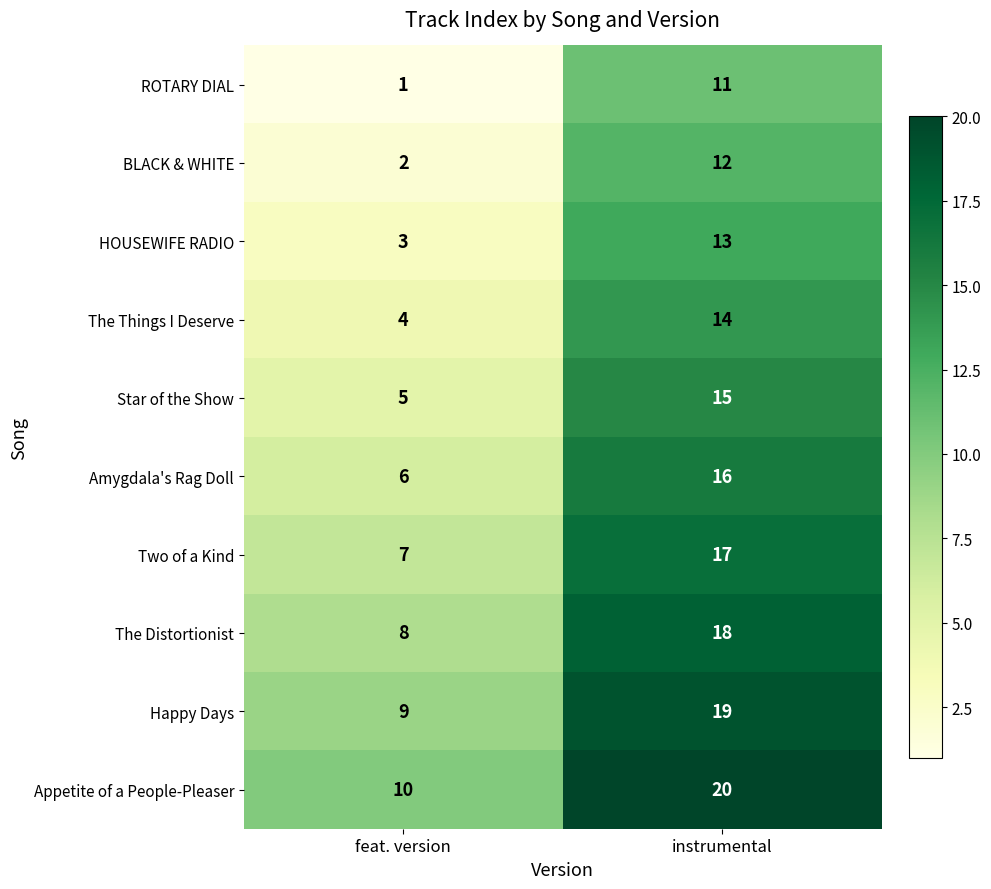

Where is Happy Days nearest to the value 14?

feat. version